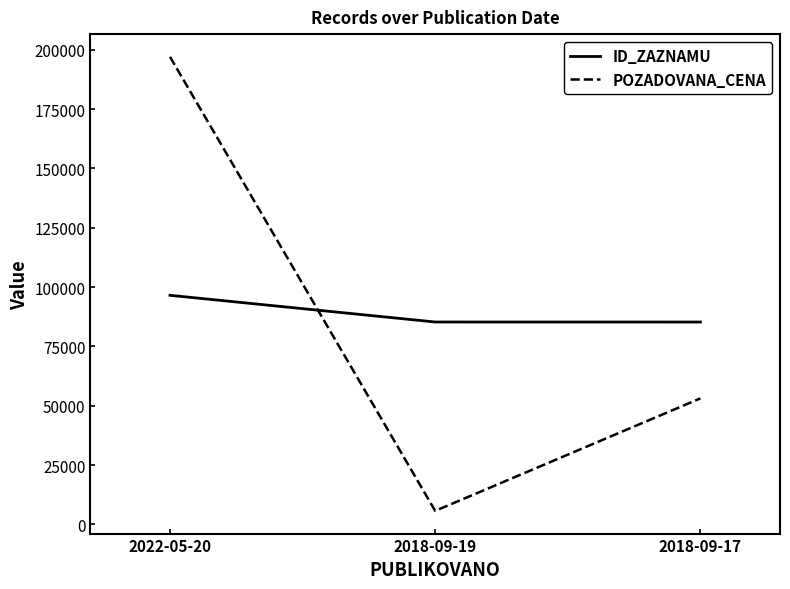

What is the sum of all ID_ZAZNAMU values?

267055